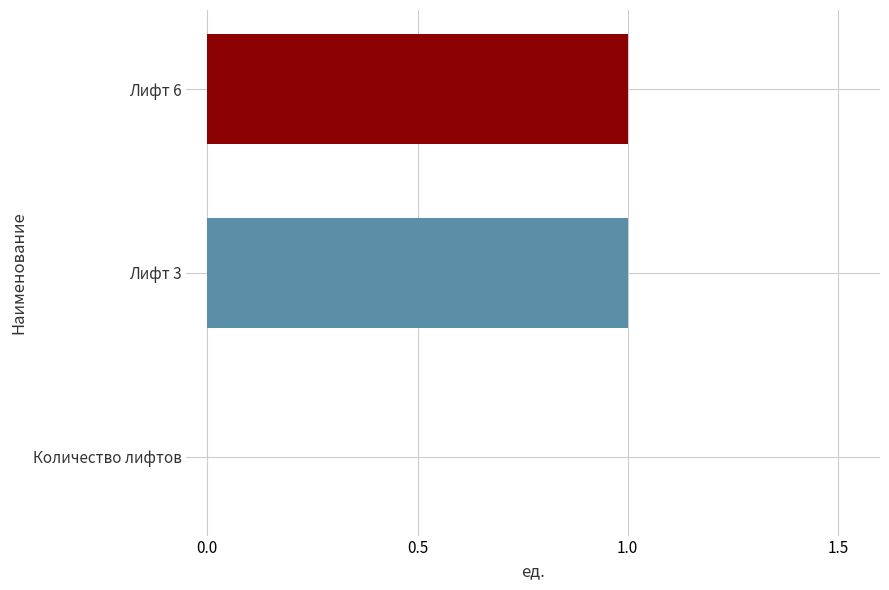

Reading bottom to top, what are all the values shown in this chart?

Количество лифтов=0	Лифт 3=1	Лифт 6=1